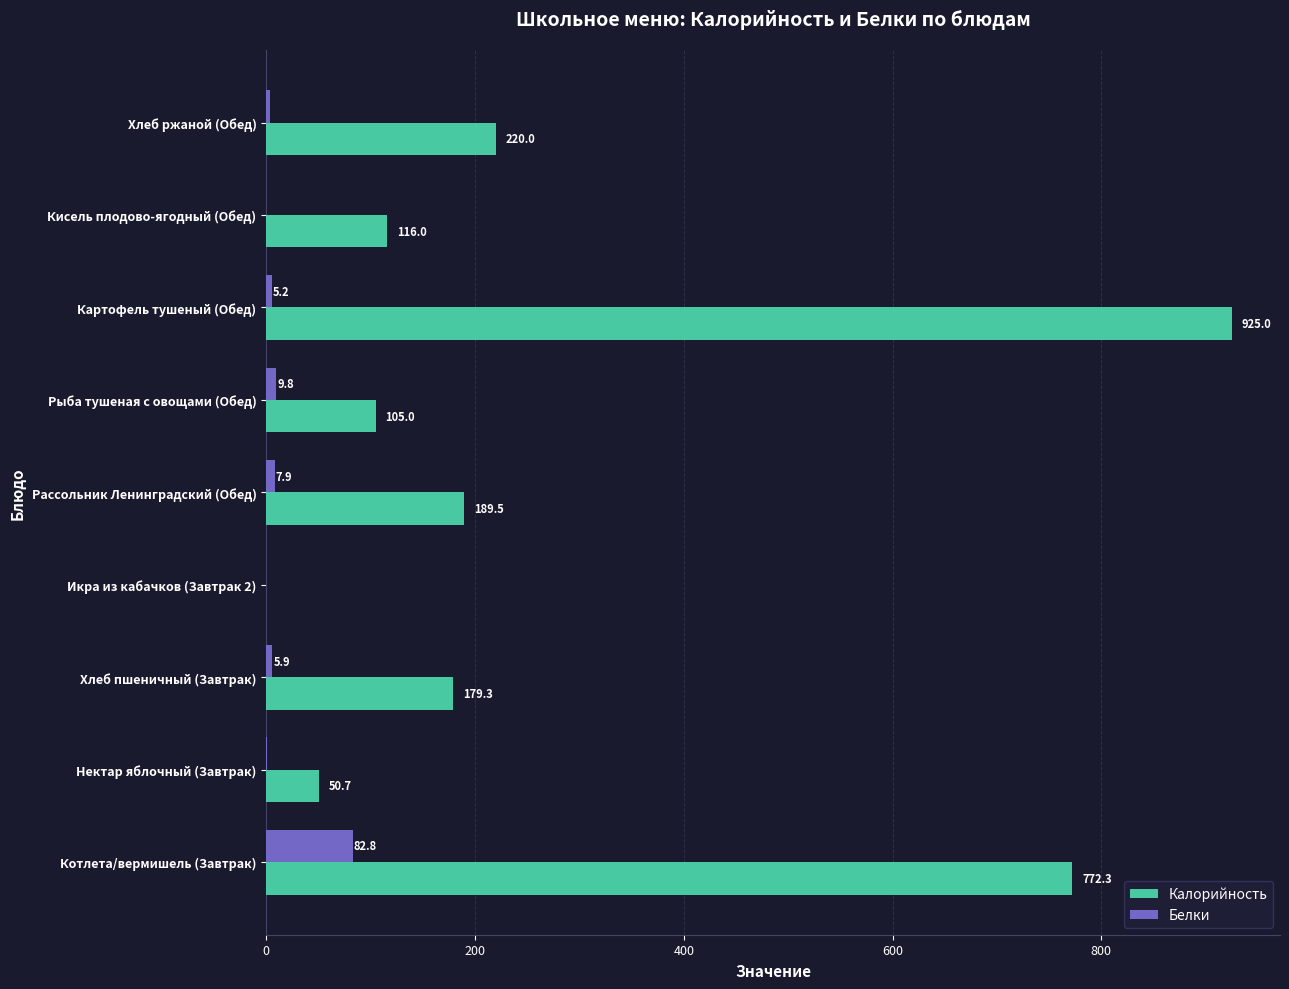

Which series has the widest spread of values?

Калорийность